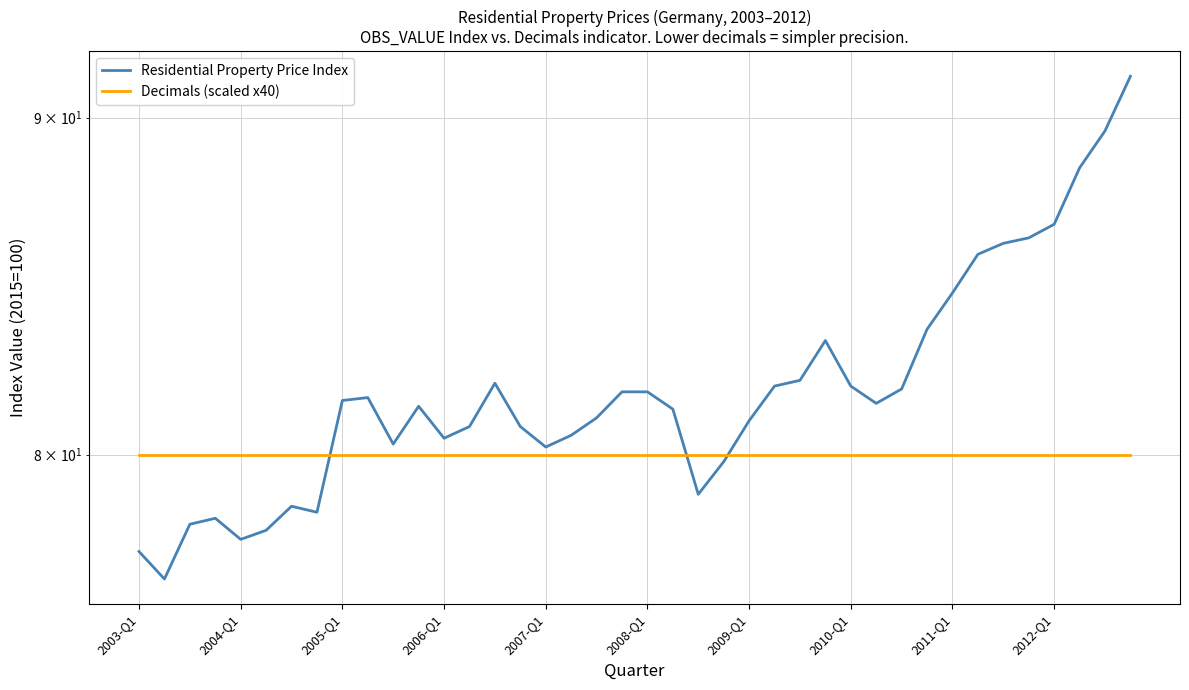

How many intersections are there between Decimals (scaled x40) and Residential Property Price Index?

3